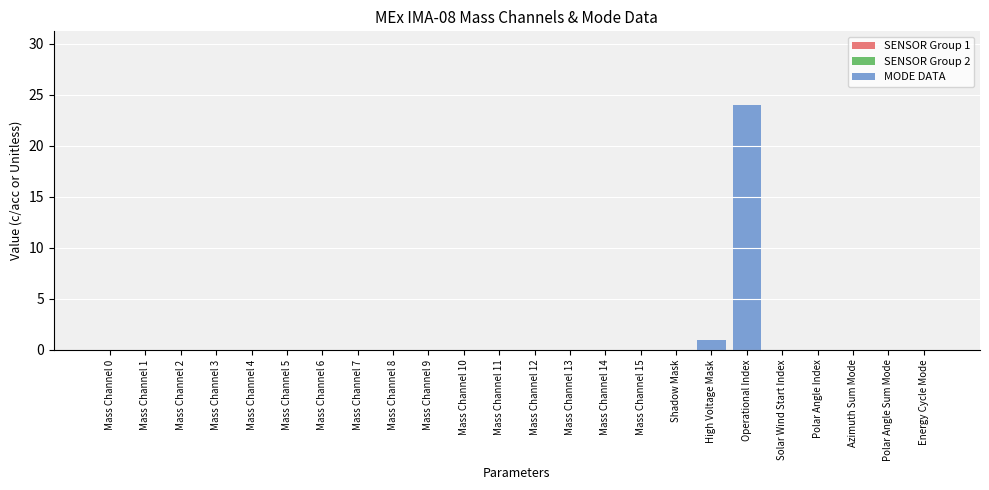

True or false: the data shows 17 at Azimuth Sum Mode.

False